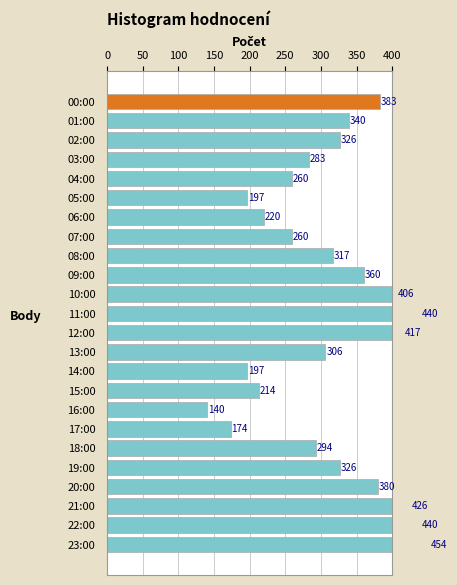

How many bars are there in total?

24